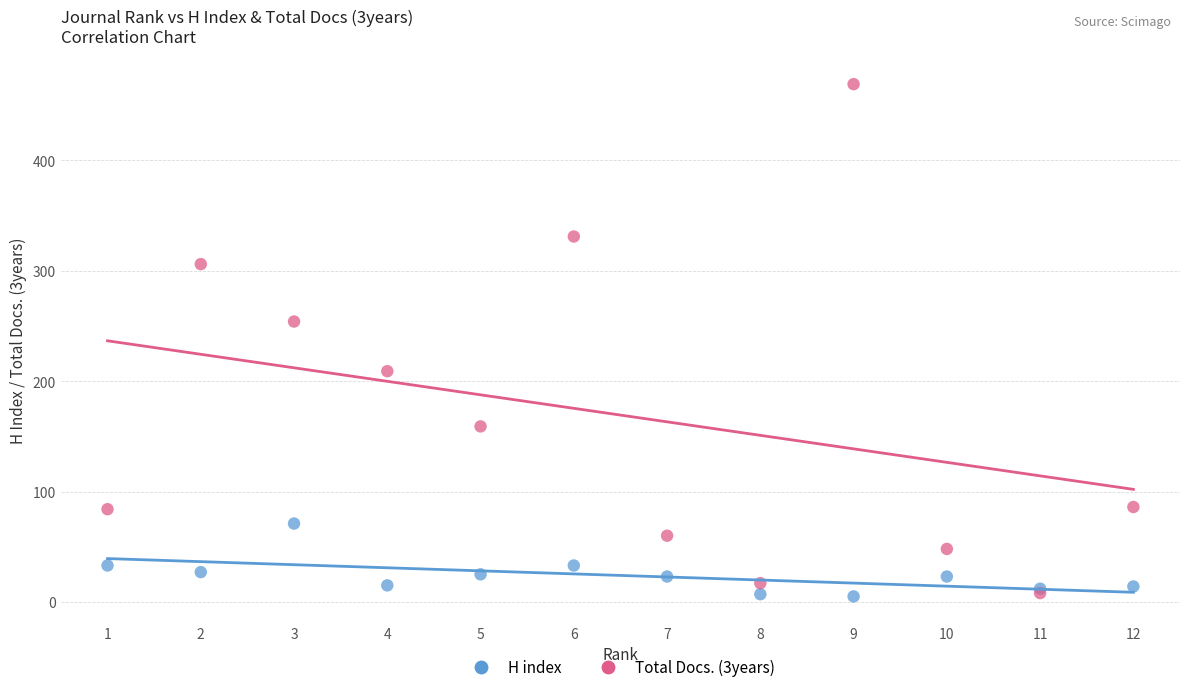

Which series contains the highest Y value?

Total Docs. (3years)